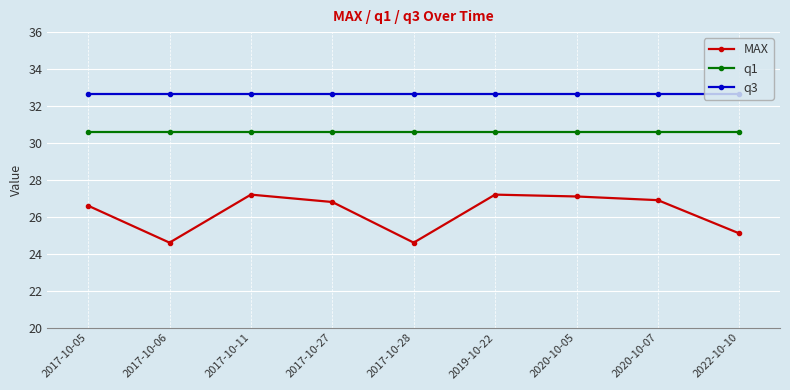

Which series has the widest spread of values?

MAX